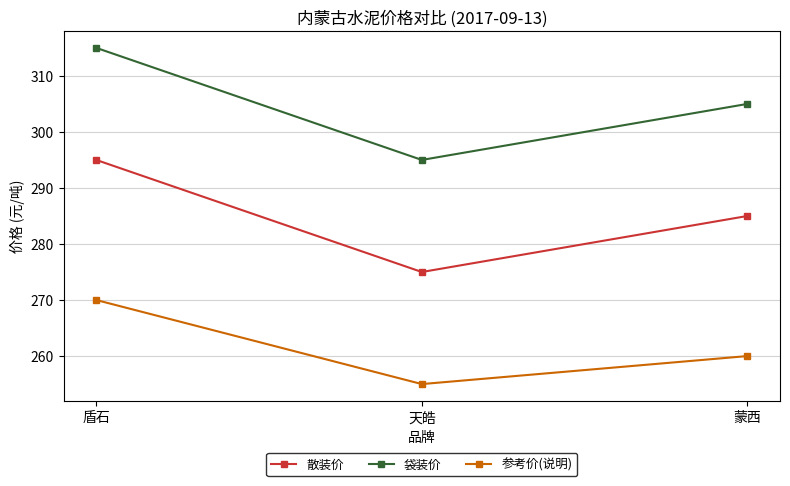

Which series has the largest total across all categories?

袋装价